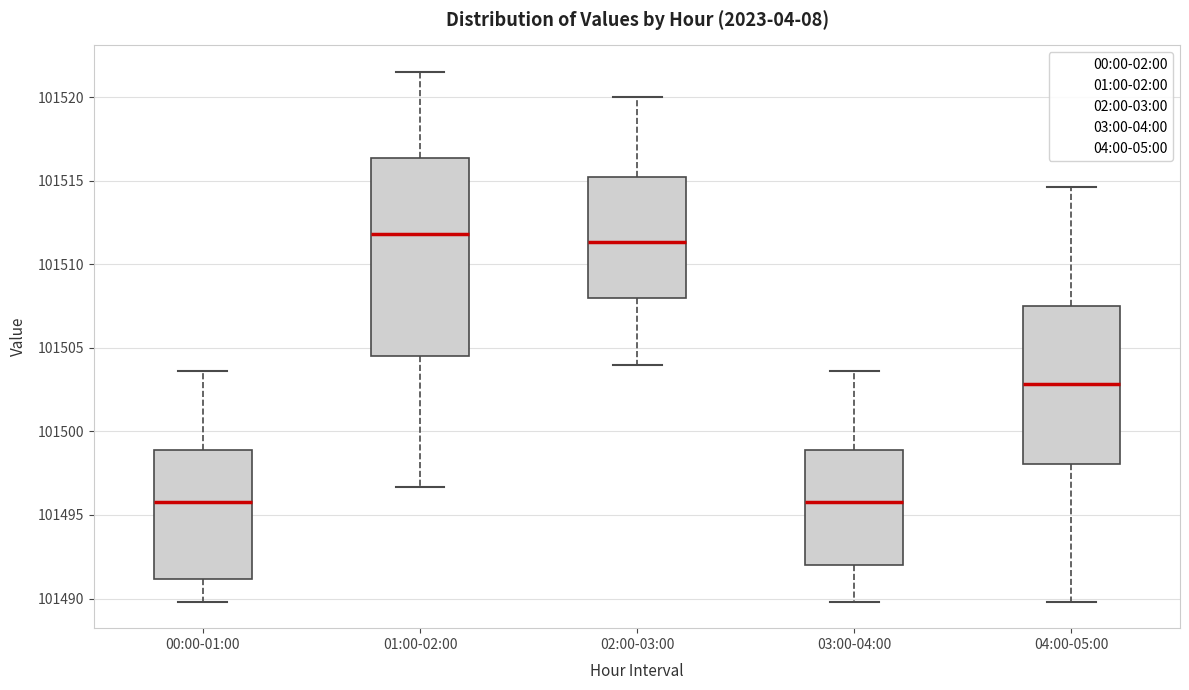

Reading left to right, transcribe this box plot: for each box, give where its median line is, the range the box spans, and where its two whiskers end, as read against the y-axis. The values are not printed on the chart, so give them approximately, as read against the axis.

00:00-01:00: median 101496.0, box 101491.0 to 101499.0, whiskers 101490.0 to 101503.5
01:00-02:00: median 101512.0, box 101504.5 to 101516.5, whiskers 101496.5 to 101521.5
02:00-03:00: median 101511.5, box 101508.0 to 101515.5, whiskers 101504.0 to 101520.0
03:00-04:00: median 101496.0, box 101492.0 to 101499.0, whiskers 101490.0 to 101503.5
04:00-05:00: median 101503.0, box 101498.0 to 101507.5, whiskers 101490.0 to 101514.5